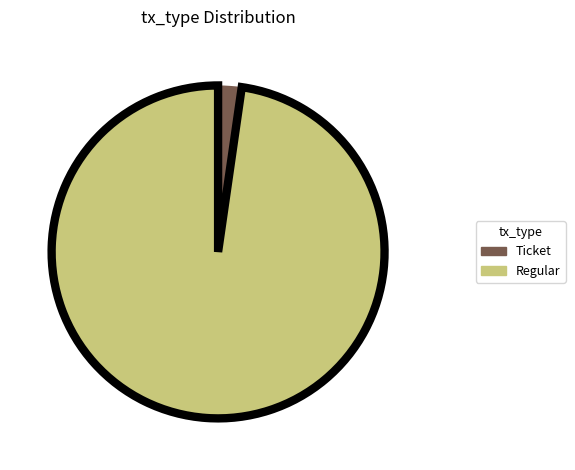

Do Ticket and Regular together represent more than half of the pie?

Yes